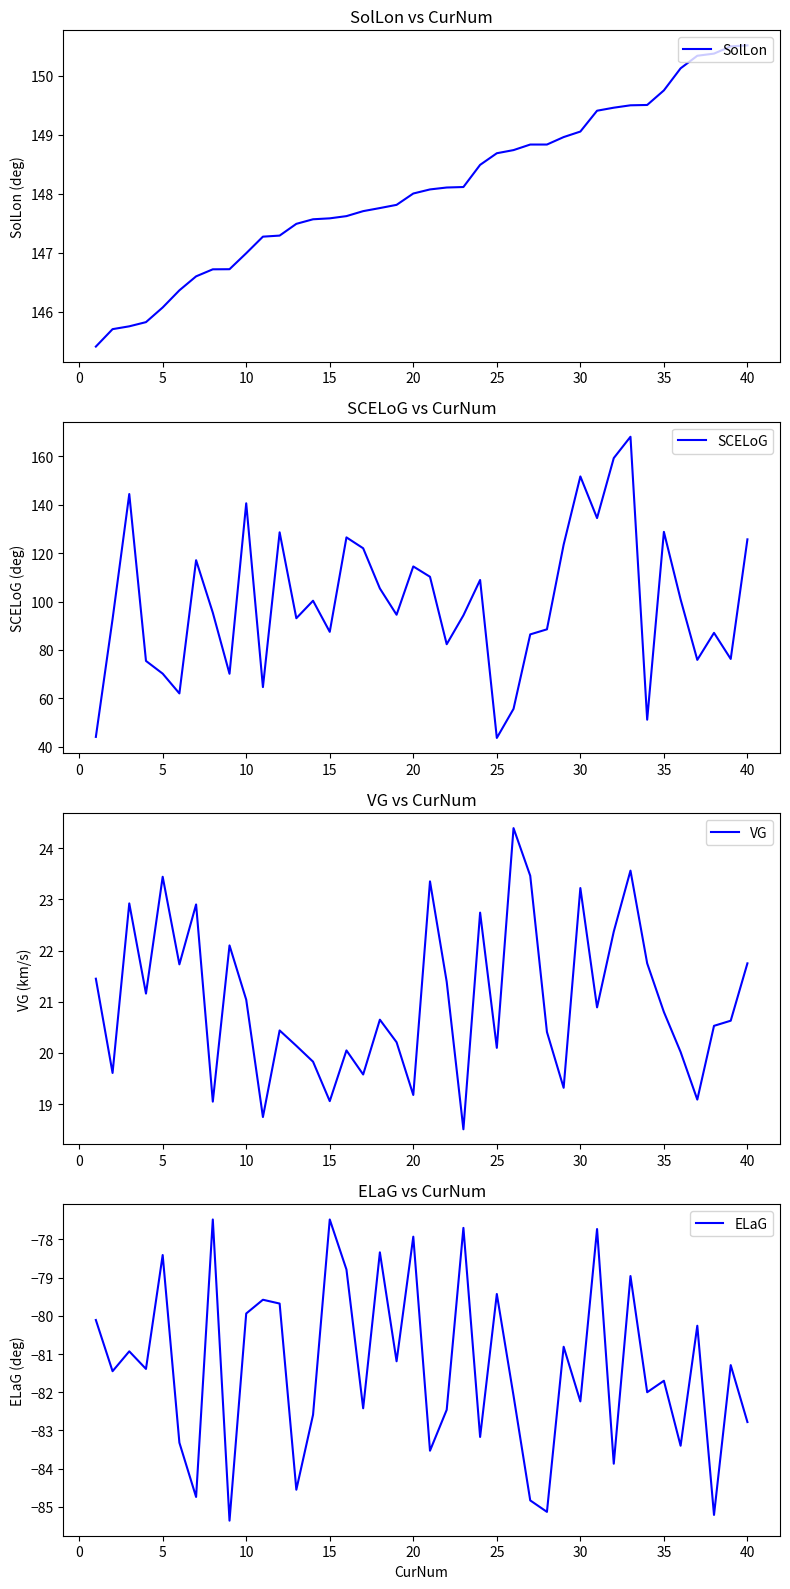

The SolLon series shows 205.8 at 30. True or false?

False